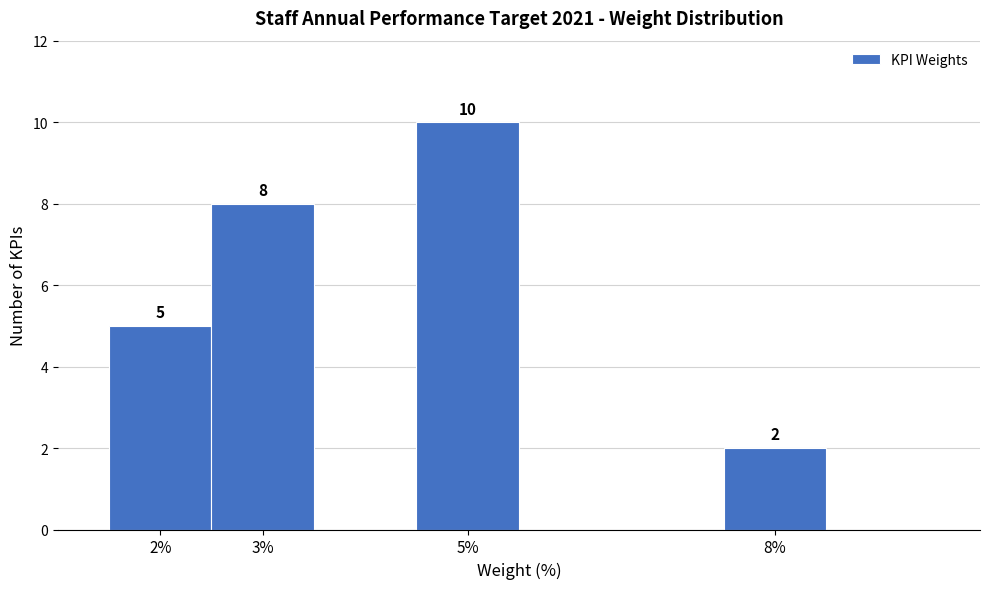

Which range on the x-axis has the tallest bar?

4.5 to 5.5